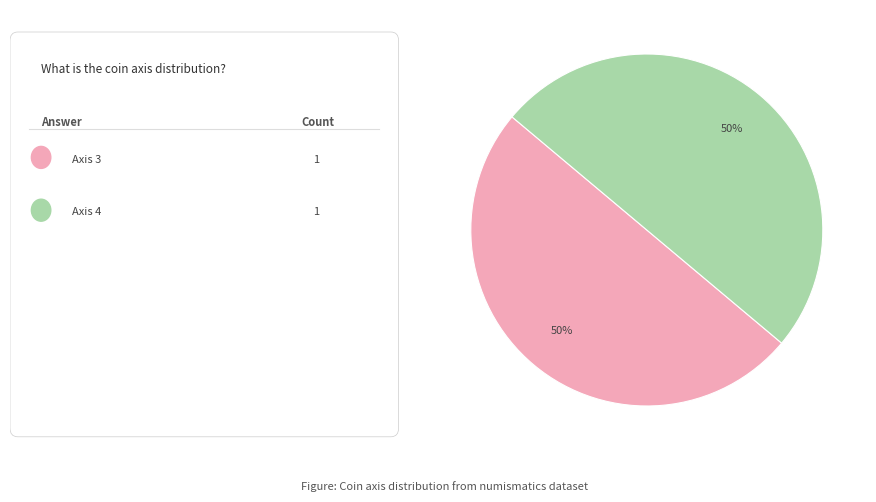

How many slices are in this pie chart?

2